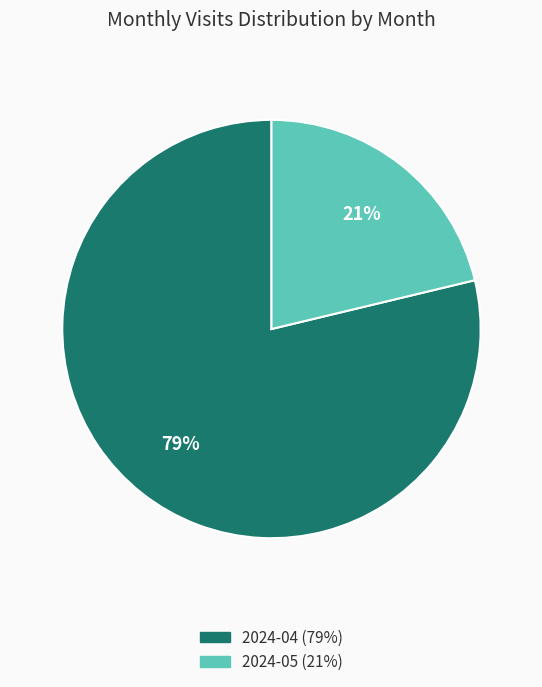

To the nearest percent, what is the average slice percentage?

50%